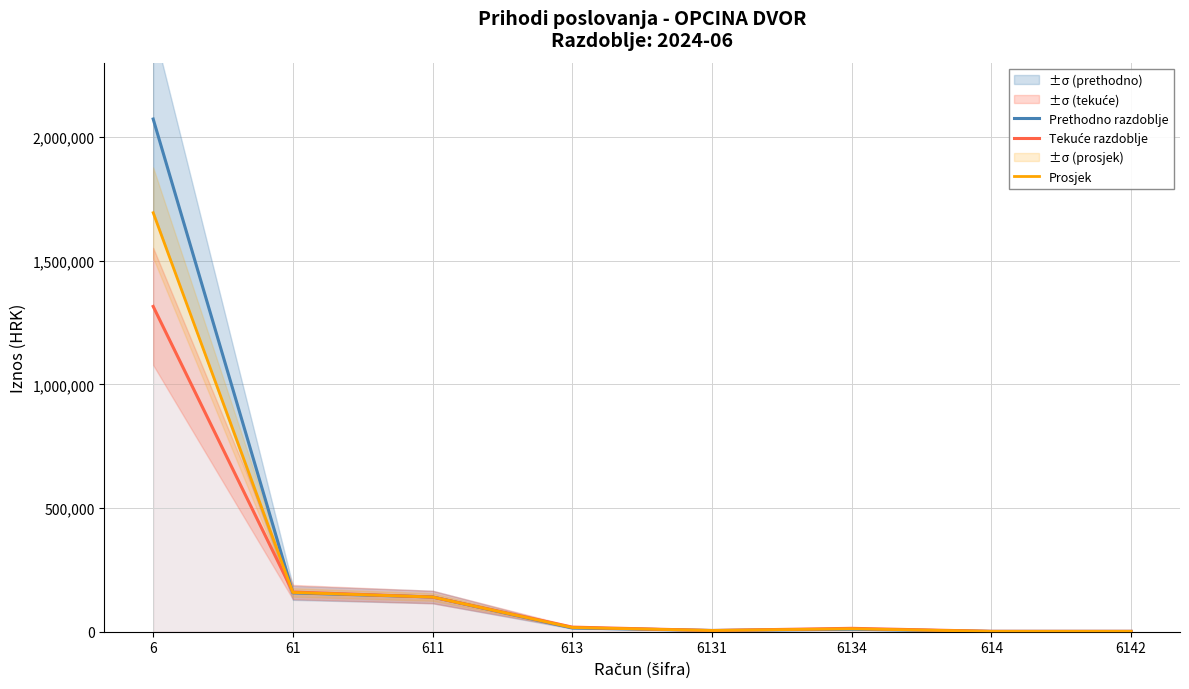

Which series has the largest range (max minus min)?

Prethodno razdoblje